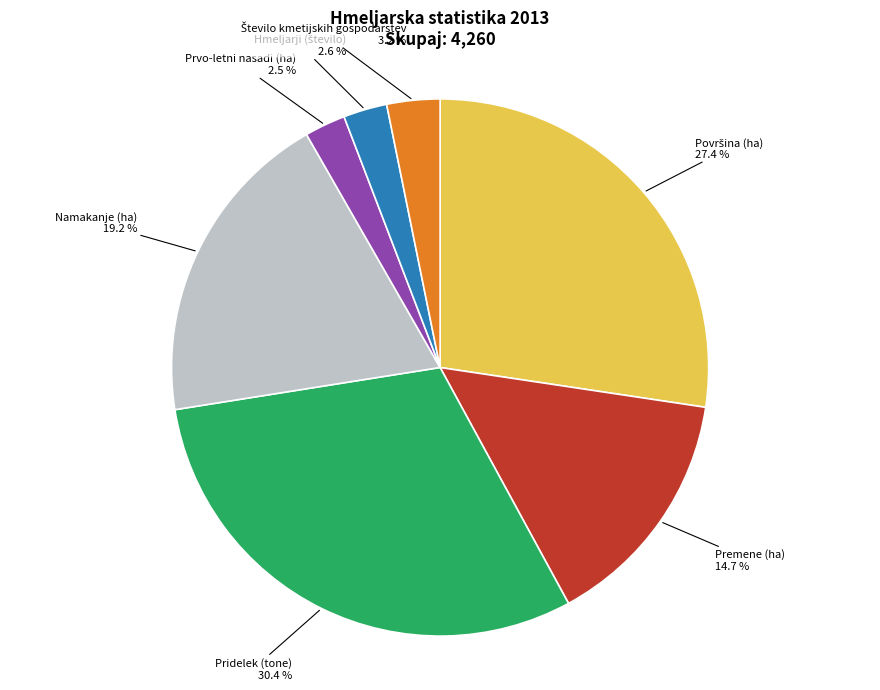

Is there a majority slice in this chart?

No